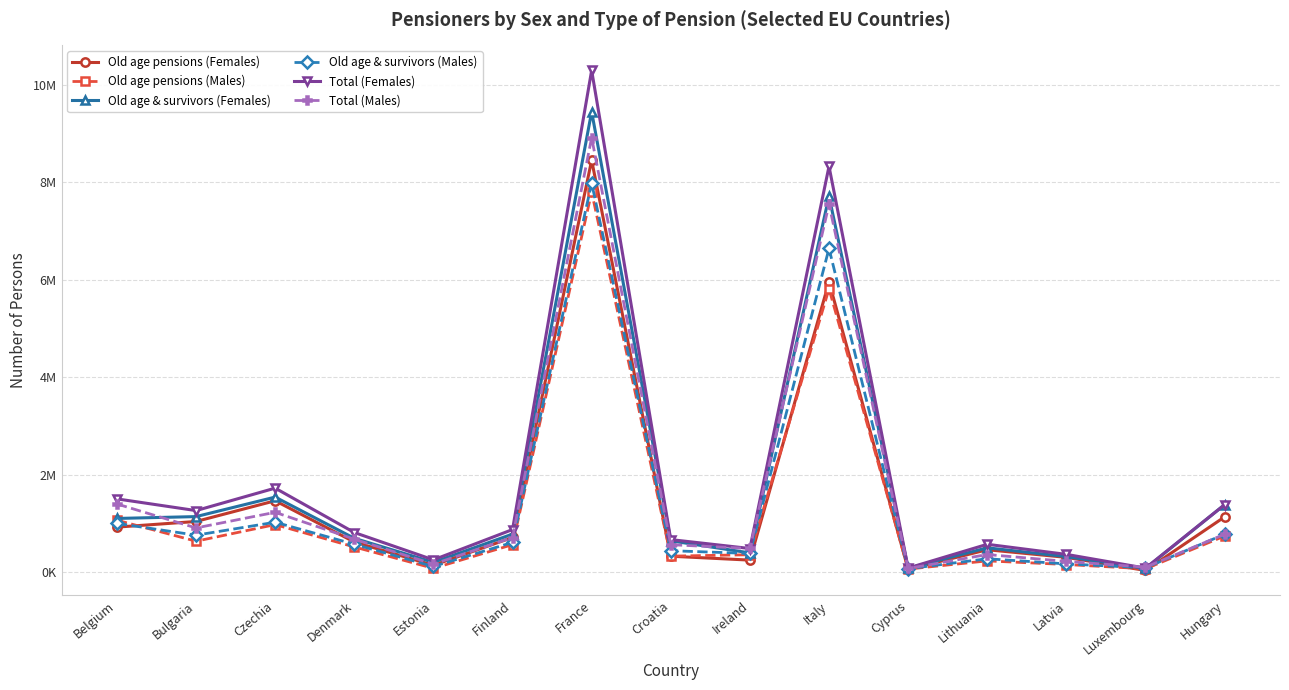

Does the chart have visible grid lines?

Yes